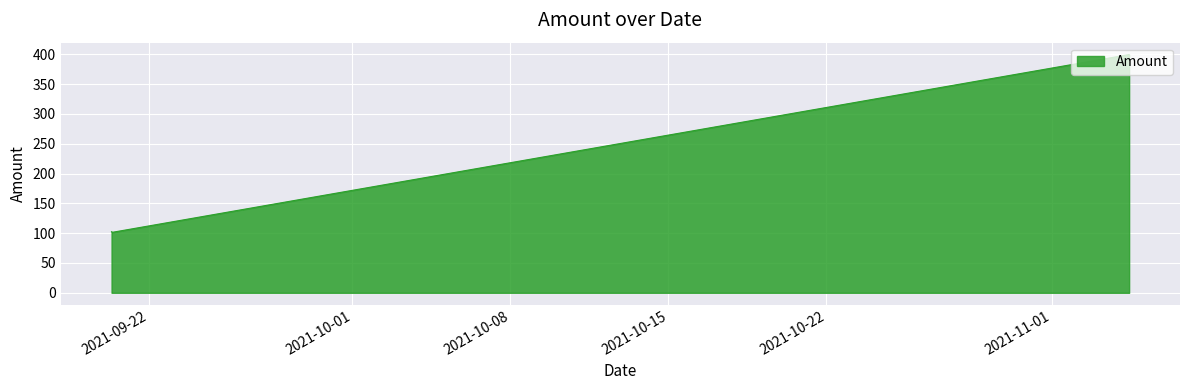

What is the greatest value displayed?

399.6